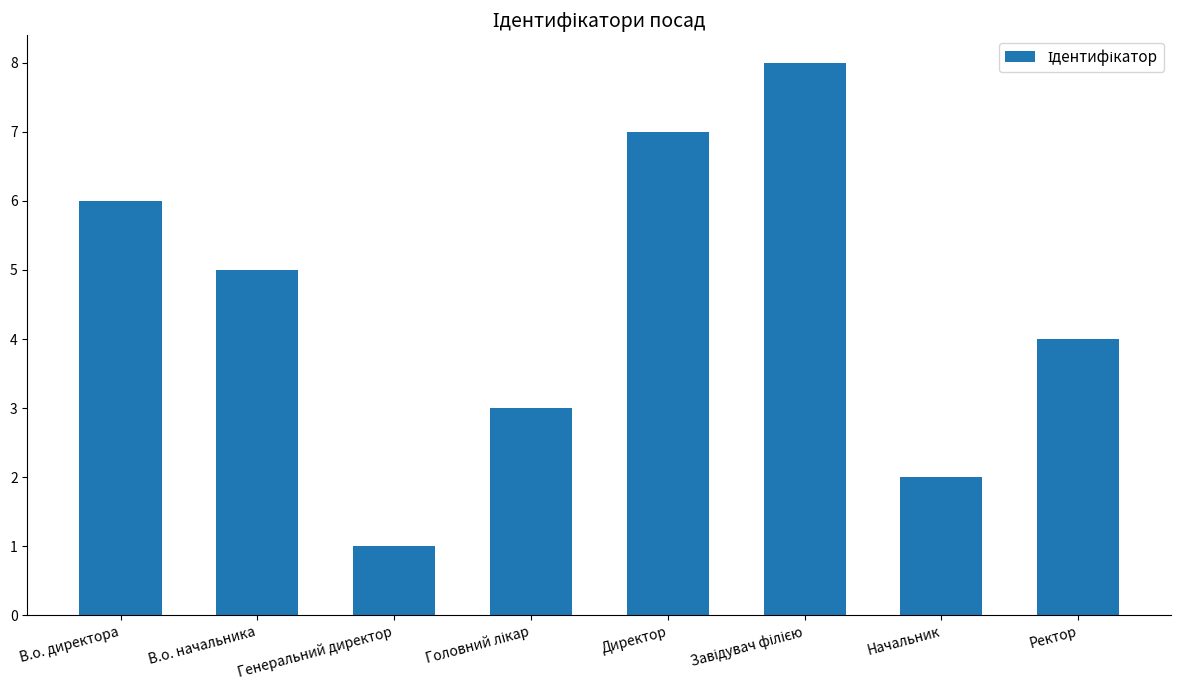

Where is the data nearest to the value 4?

Ректор